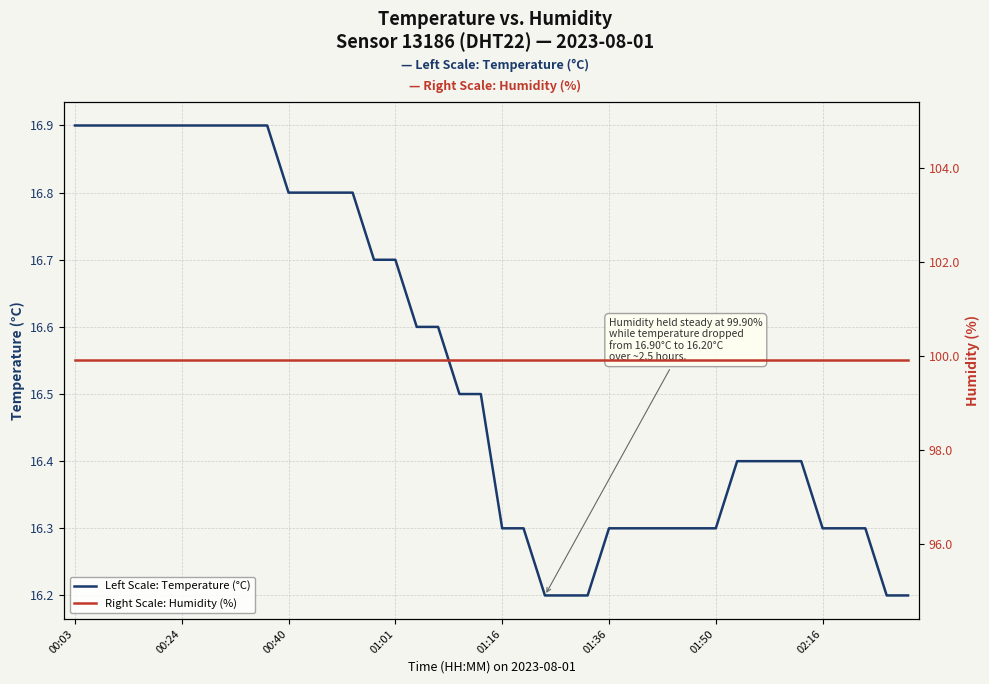

What value does the temperature series have at 26?

16.3